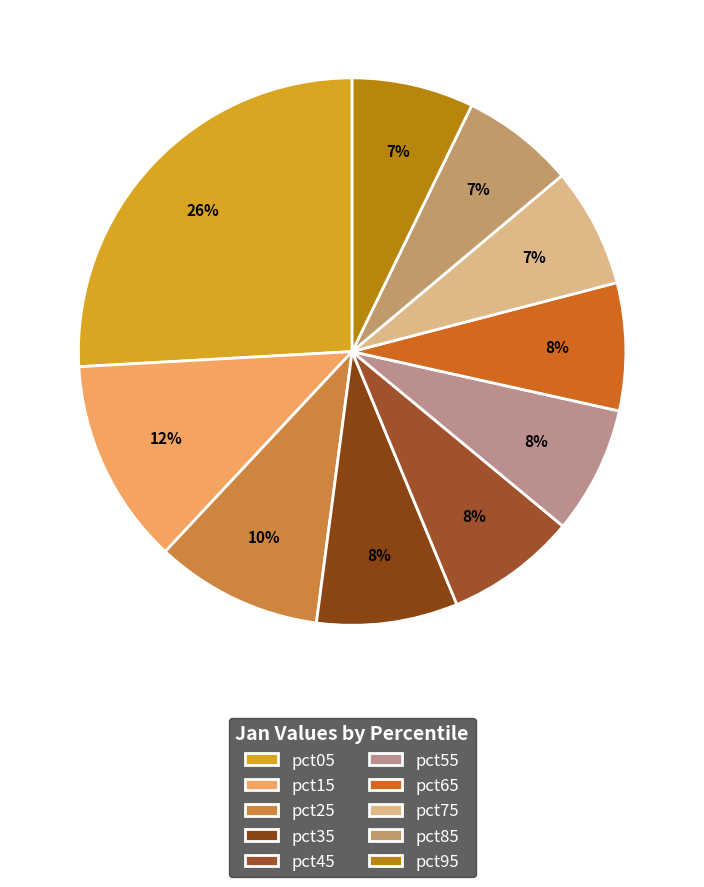

Which category has the biggest portion of the pie?

pct05